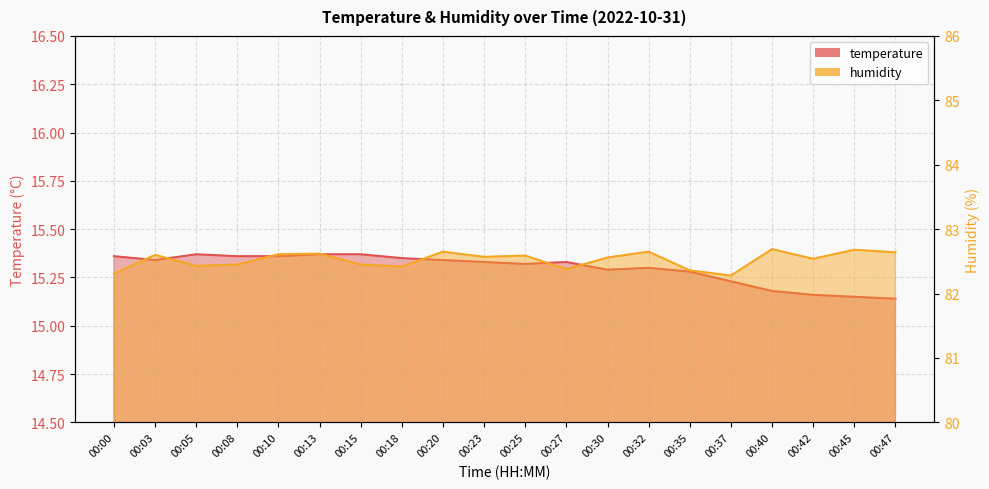

True or false: temperature and humidity cross at least once.

False